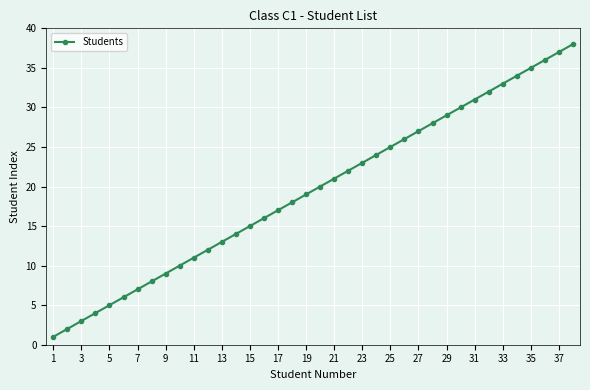

True or false: the data has more than 0 interior local peaks.

False